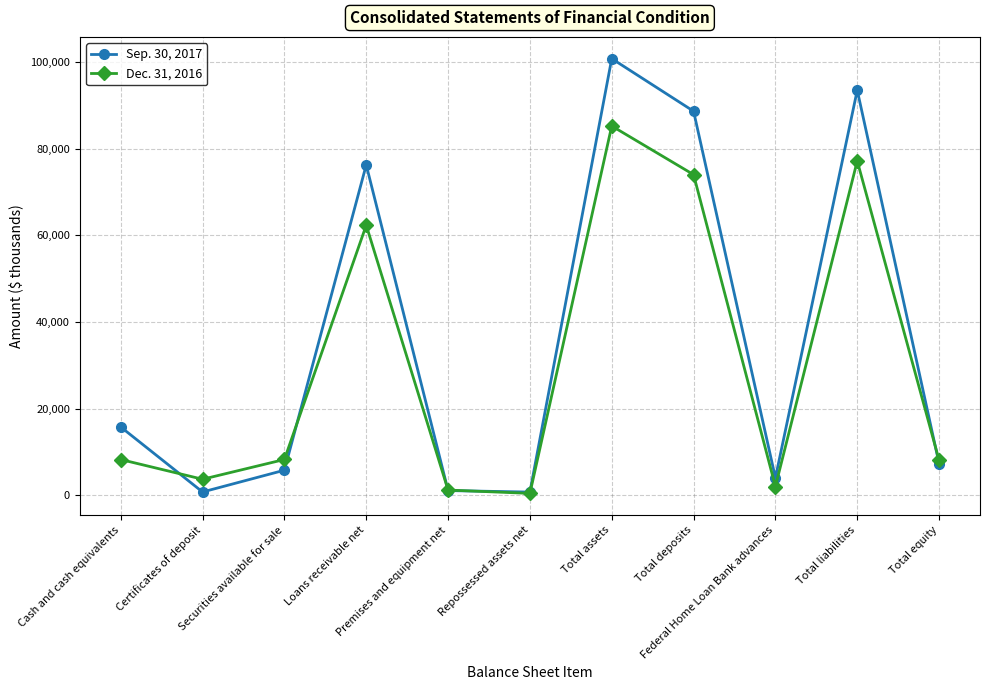

What is the difference between the second highest and second lowest values in the Sep. 30, 2017 series?

92792